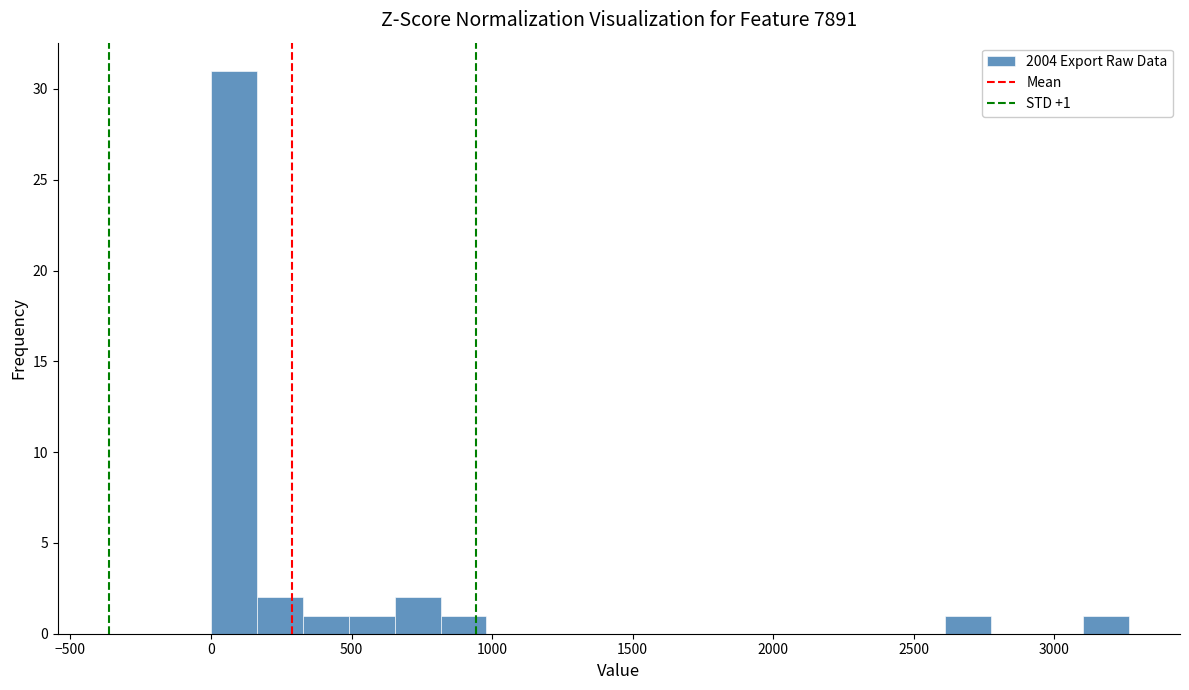

Read against the x-axis, roughly where is the centre of the tallest bar?

100